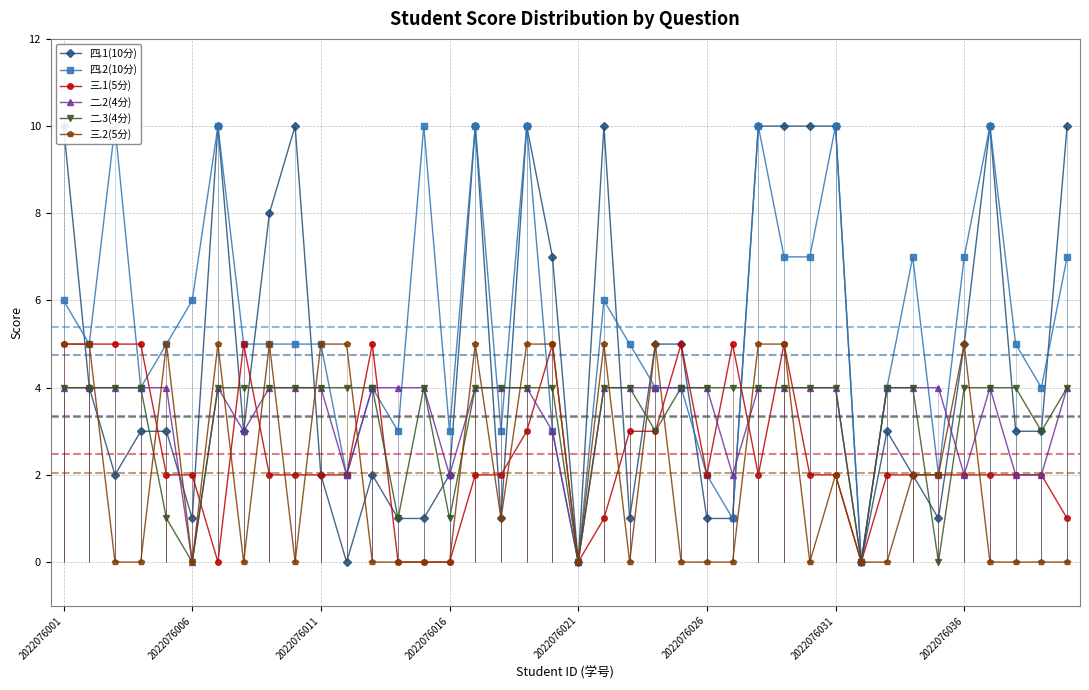

Which series has the widest spread of values?

四.1(10分)